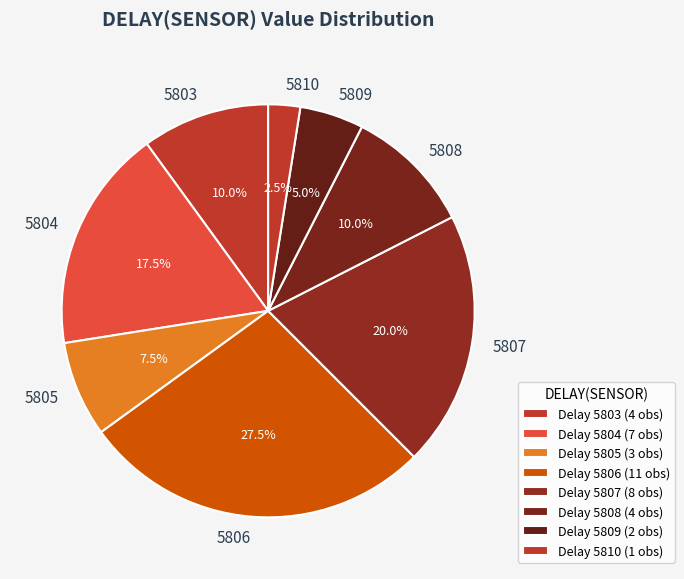

How much of the chart is everything except 5804?

82.5%